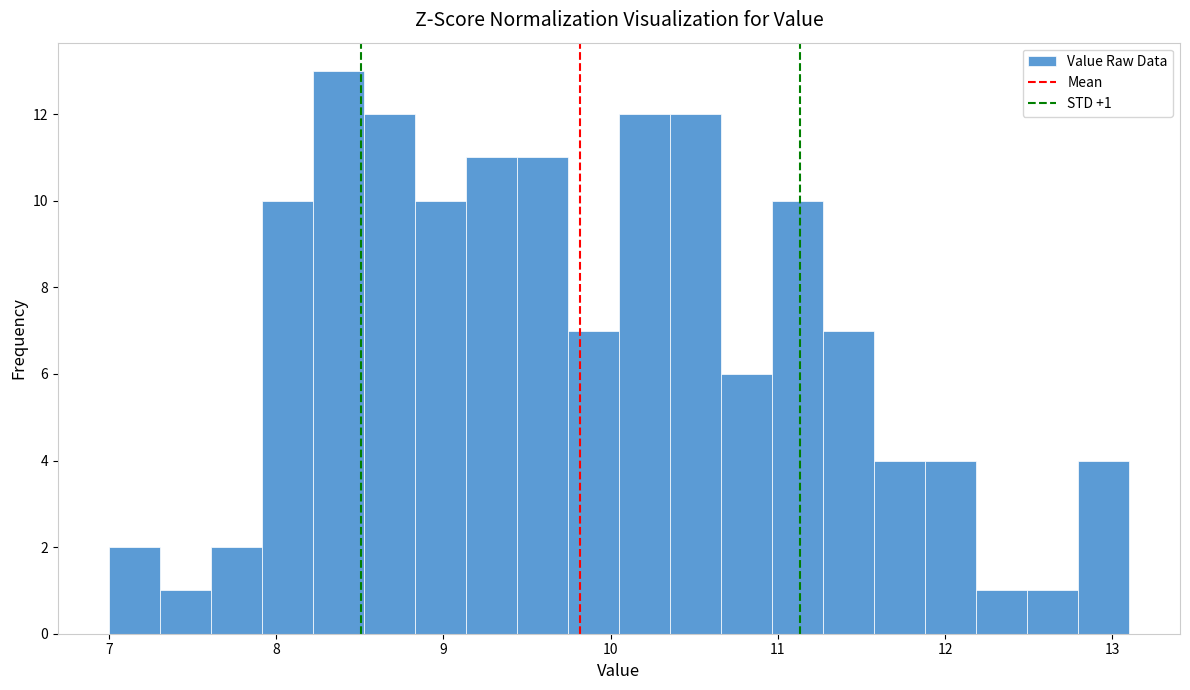

Read against the x-axis, roughly where is the centre of the tallest bar?

8.4